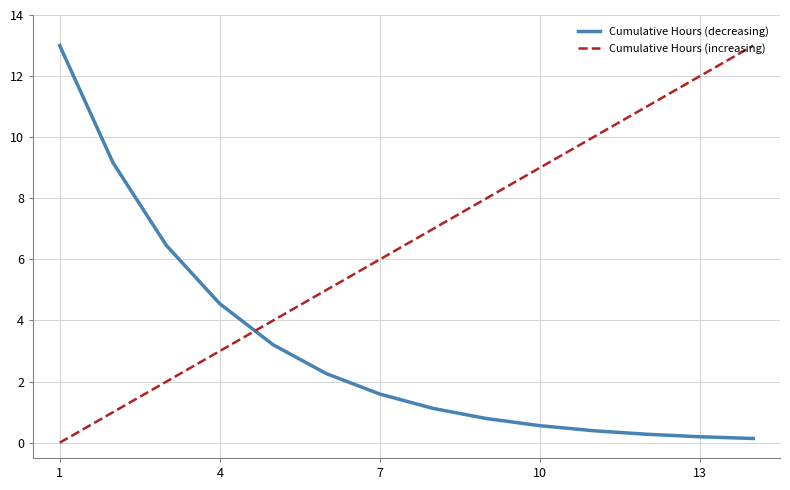

What is the difference between the maximum and minimum values in the Cumulative Hours (increasing) series?

13.0